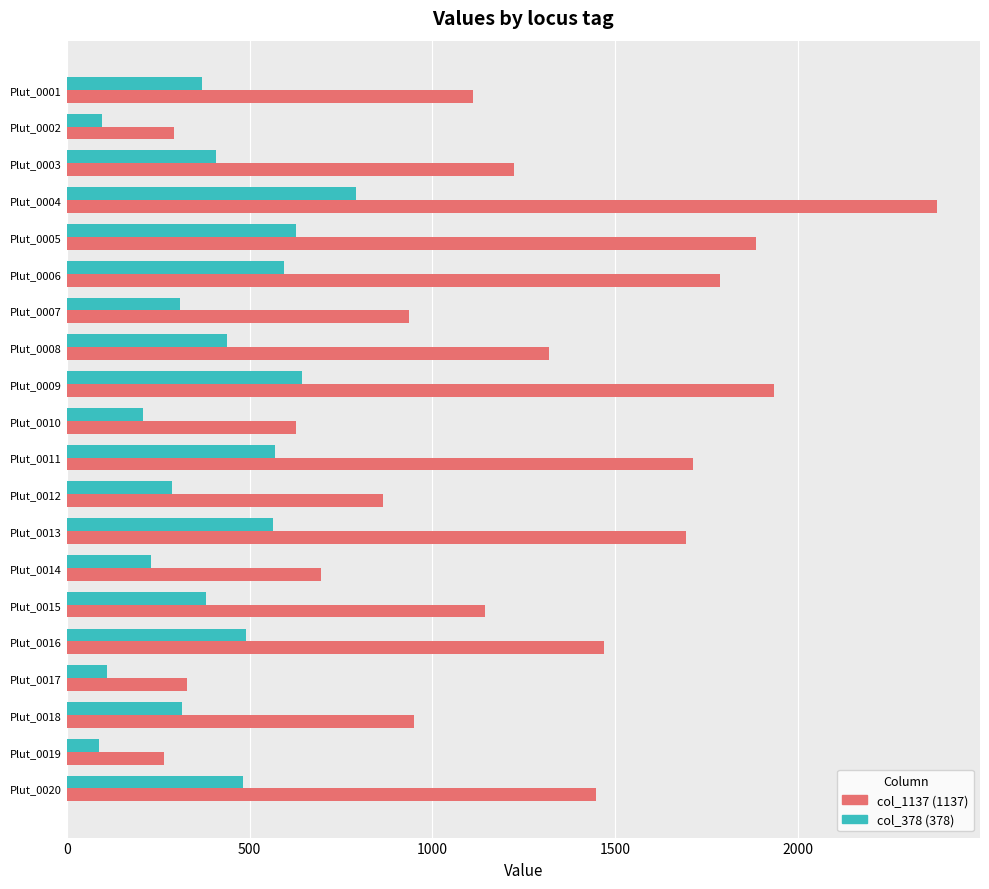

What is the spread (max minus min) of values at Plut_0010?

419